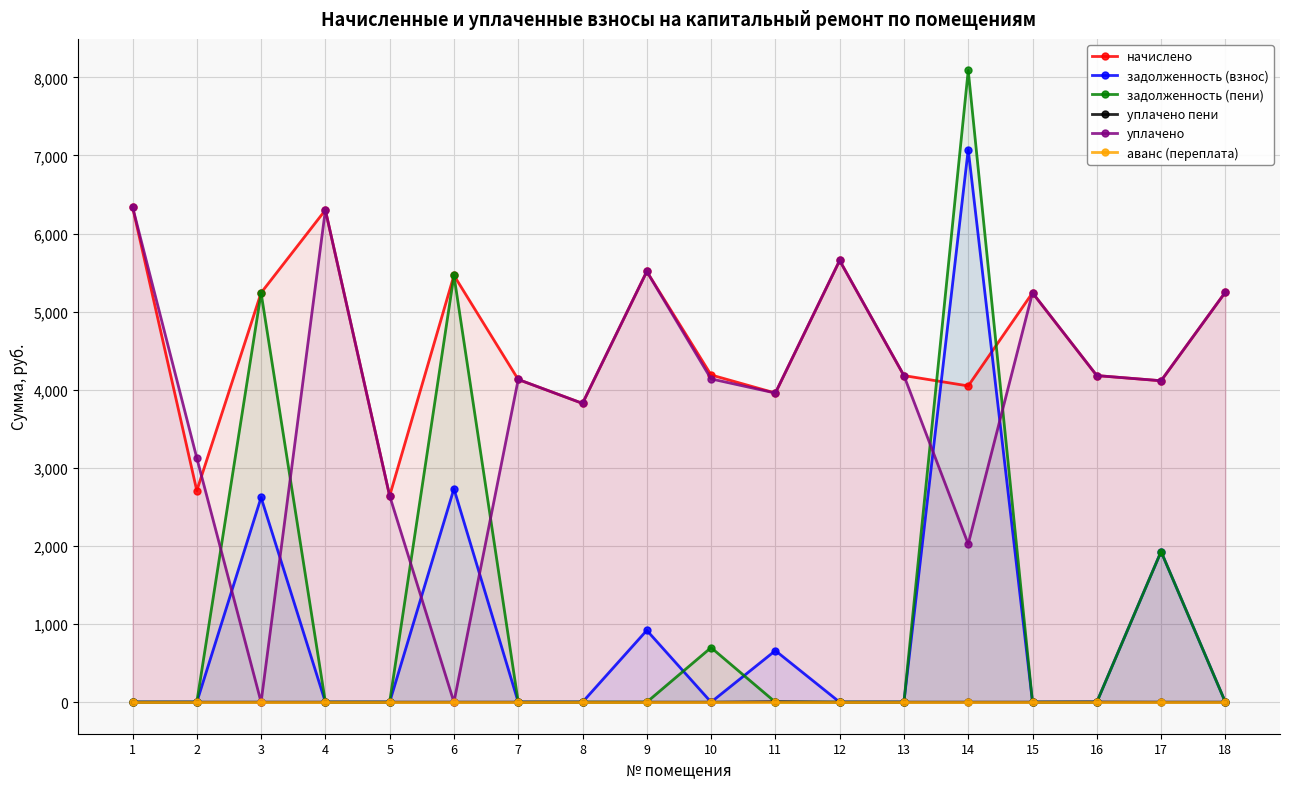

After their last crossing, which series has the higher values: уплачено пени or задолженность (пени)?

задолженность (пени)